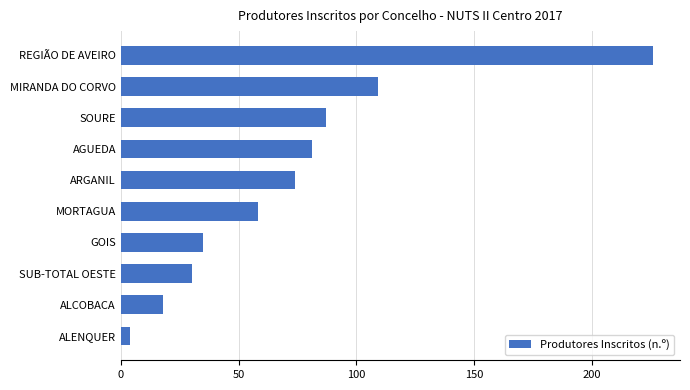

Approximately how many times larger is the value at MIRANDA DO CORVO compared to REGIÃO DE AVEIRO?

0.5